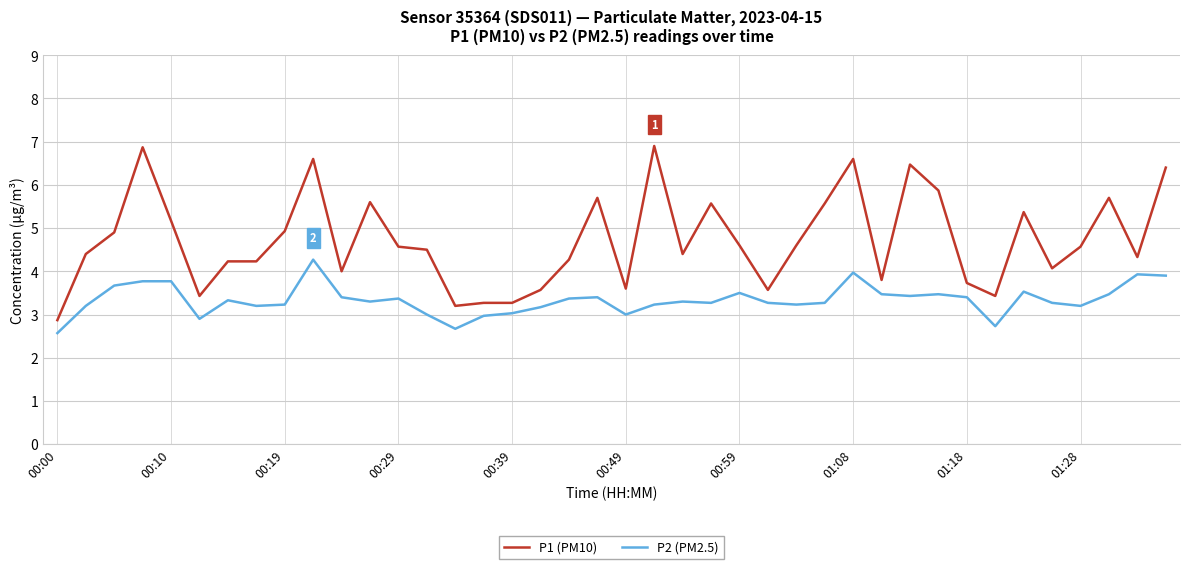

What is the greatest value displayed?

6.9